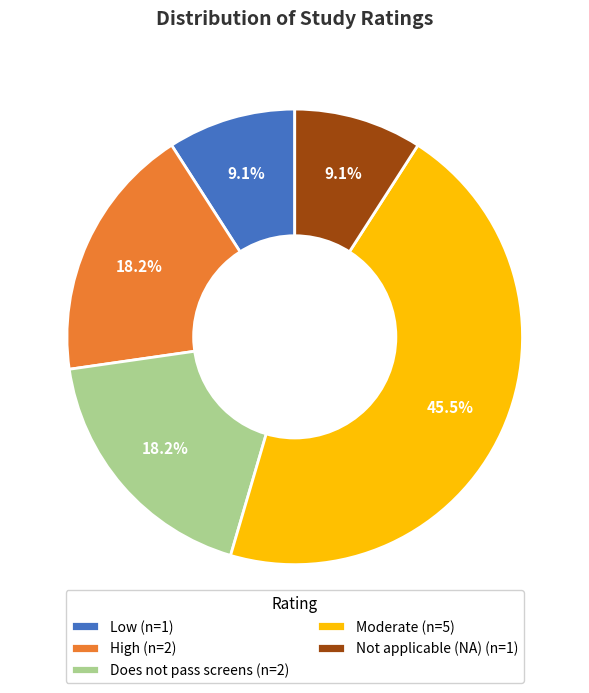

Approximately how many times larger is the value at Low compared to Does not pass screens?

0.5